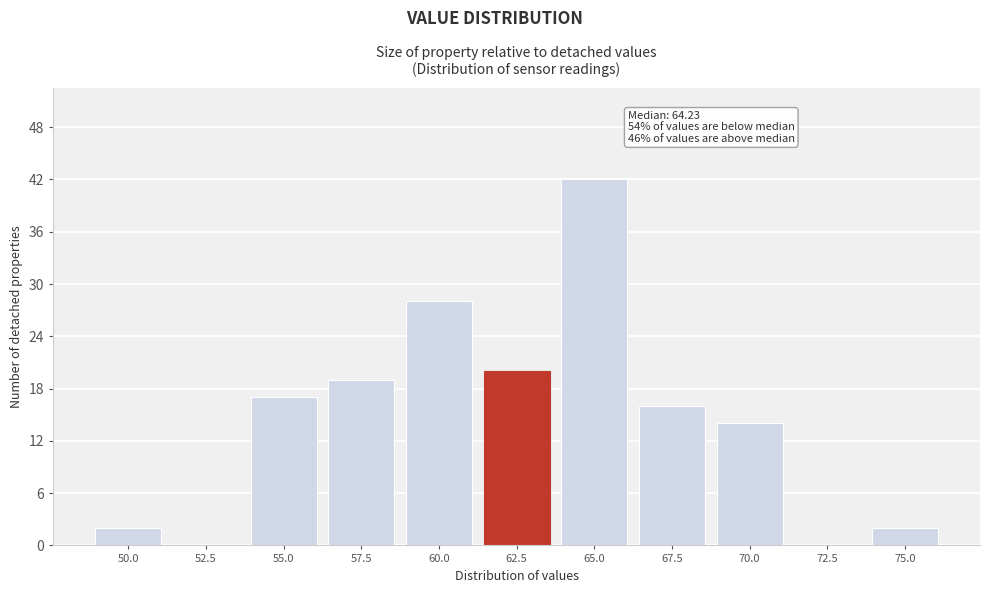

Reading left to right, what are all the values shown in this chart?

50.0=2	52.5=0	55.0=17	57.5=19	60.0=28	62.5=20	65.0=42	67.5=16	70.0=14	72.5=0	75.0=2